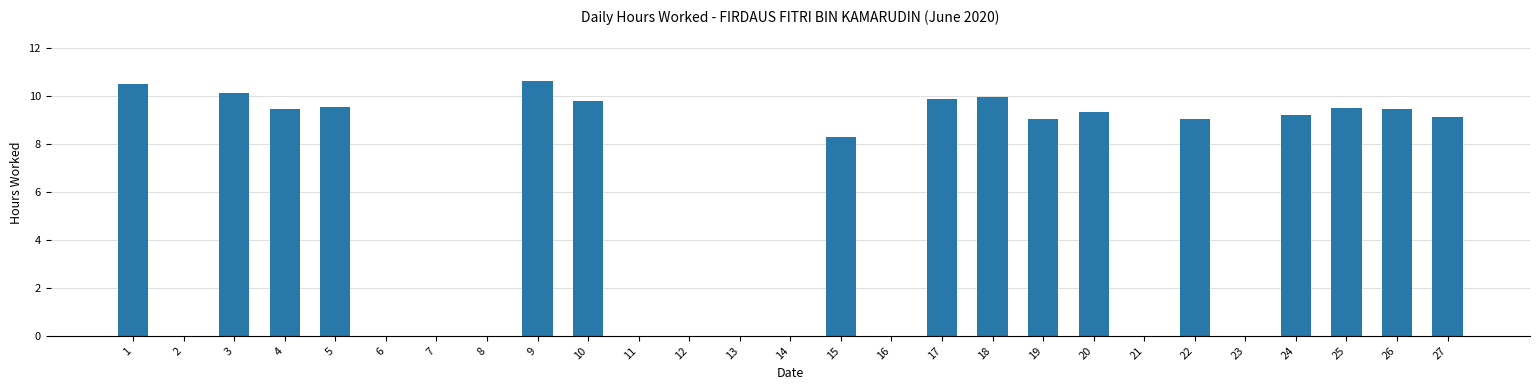

What is the ratio of the value at 25 to the value at 18?

1.0